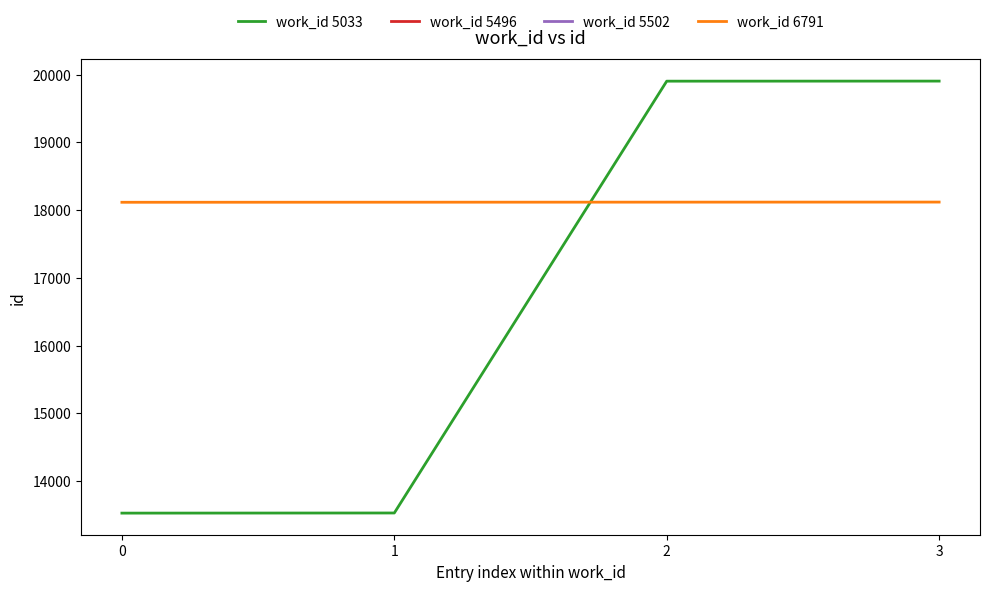

How many values in the work_id 6791 series exceed 18117?

1